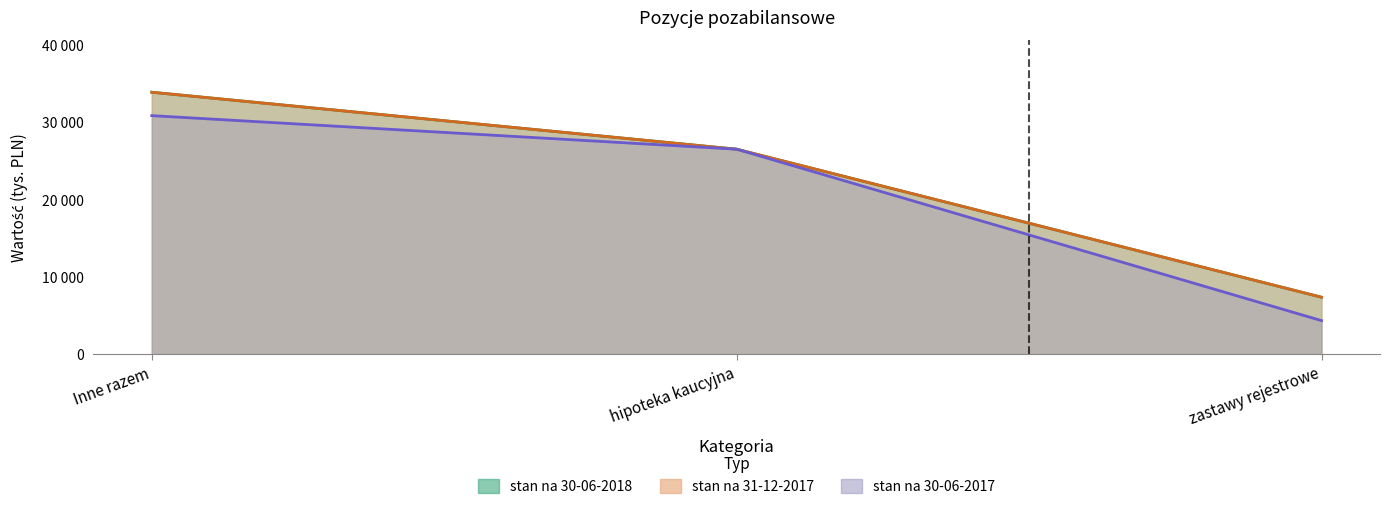

Between Inne razem and hipoteka kaucyjna, which is larger?

Inne razem